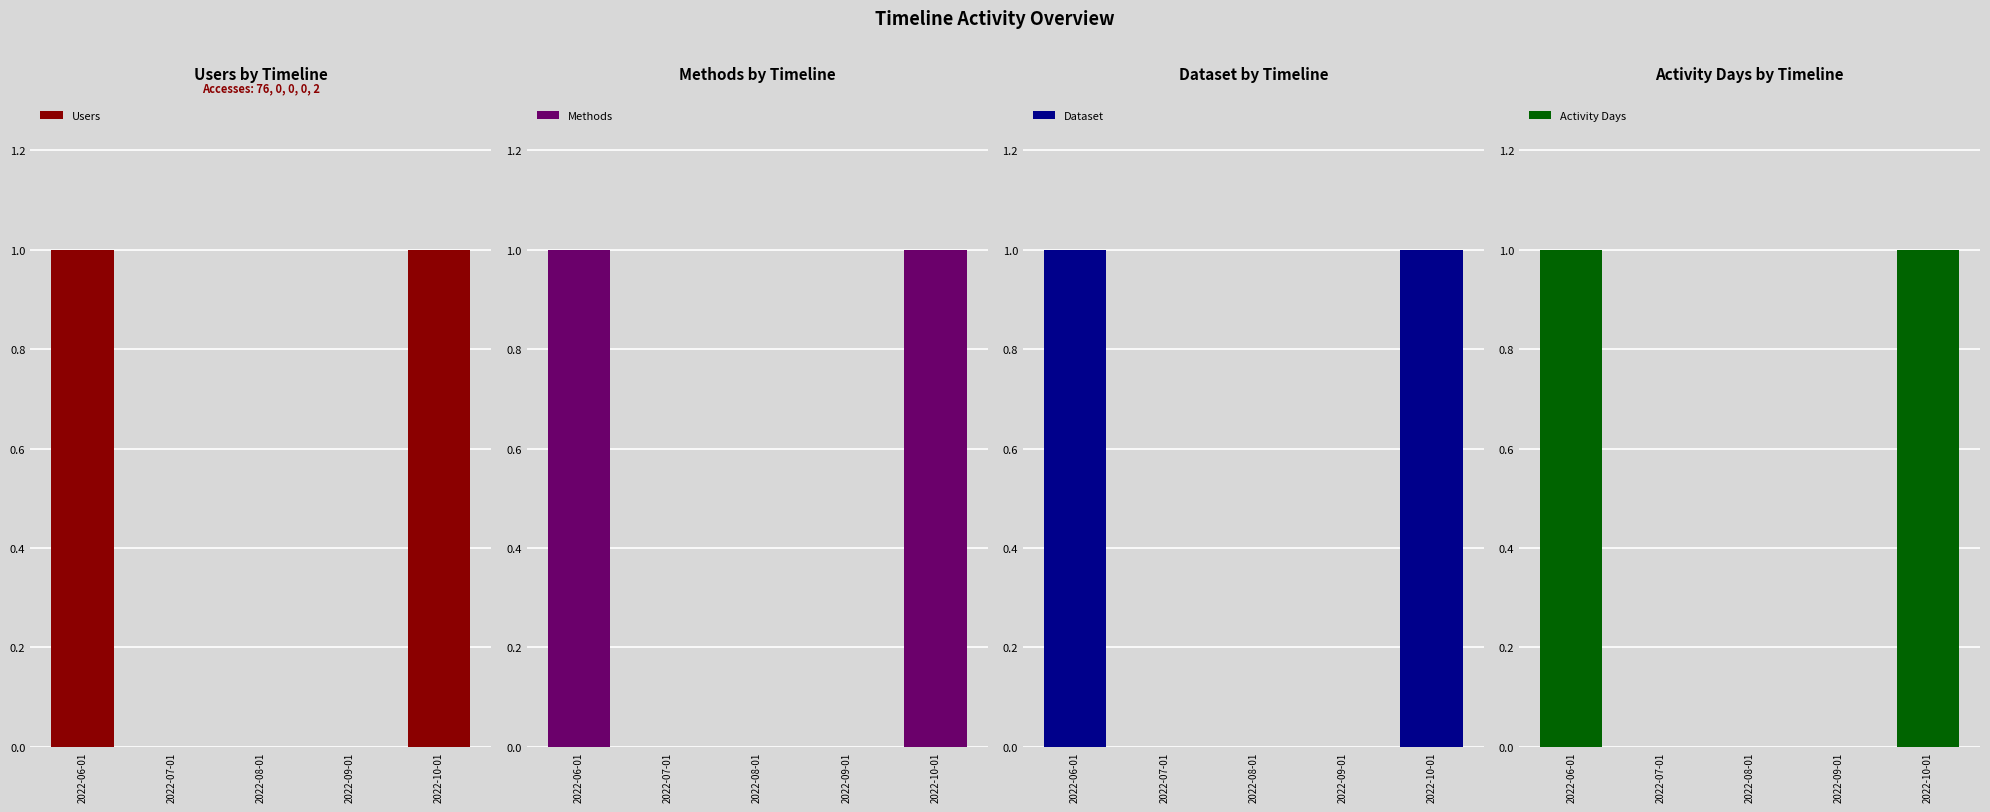

Reading left to right, what are all the values shown in this chart?

Users: 1	0	0	0	1
Methods: 1	0	0	0	1
Dataset: 1	0	0	0	1
Activity Days: 1	0	0	0	1